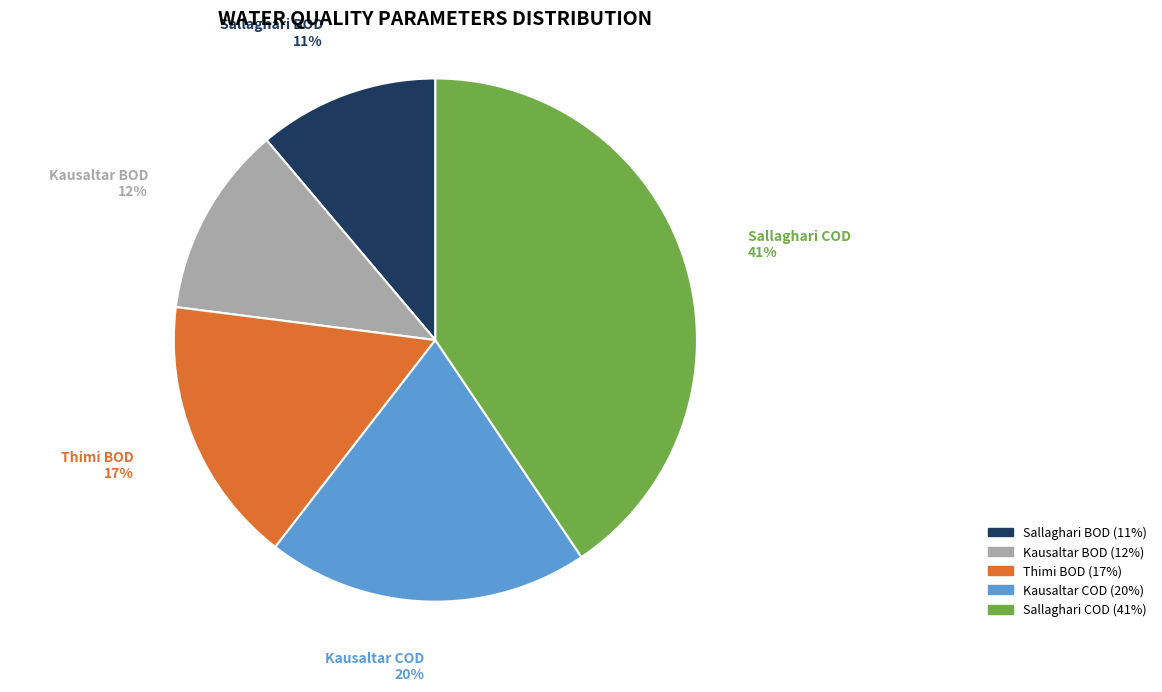

To the nearest percent, what is the average slice percentage?

20%